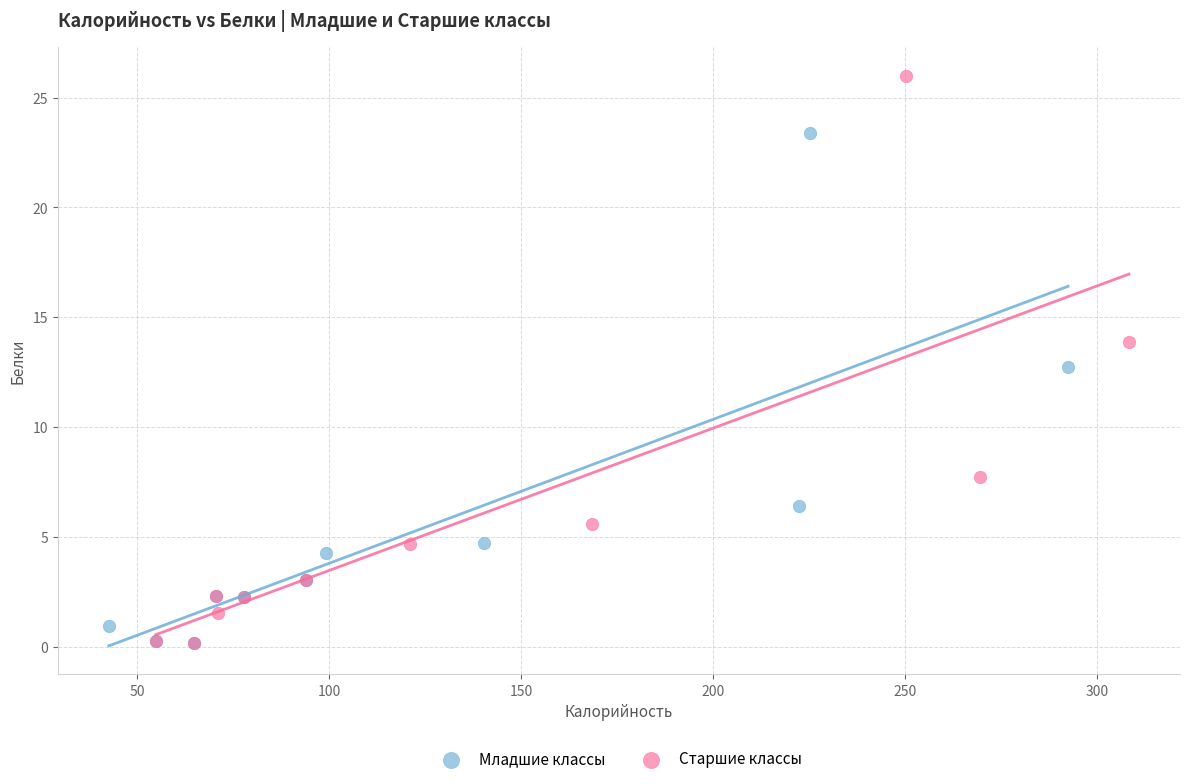

Which series has the largest Y range (max minus min)?

Старшие классы